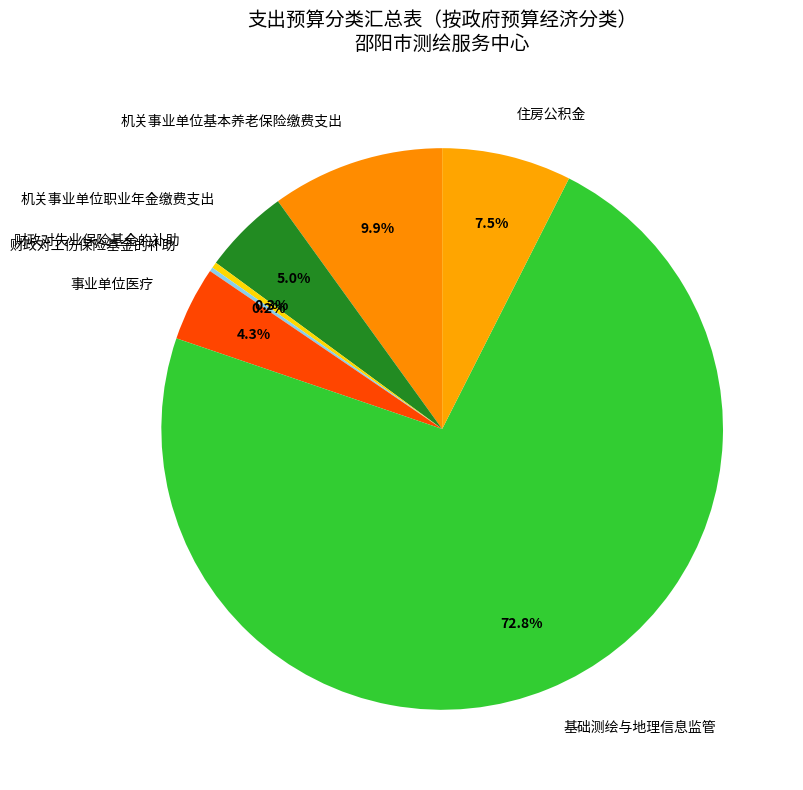

What is the ratio of the value at 机关事业单位基本养老保险缴费支出 to the value at 住房公积金?

1.3